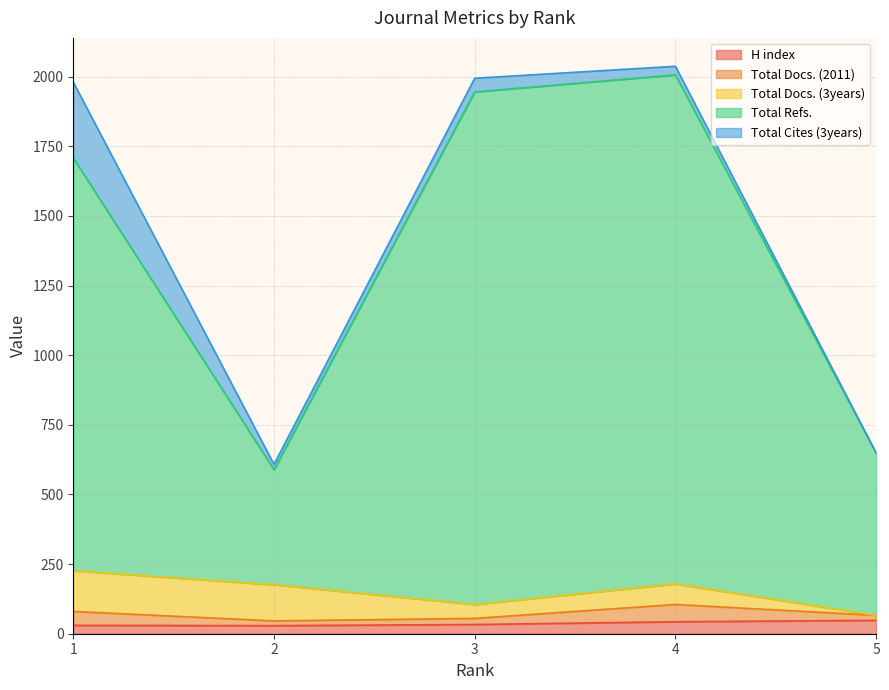

How many lines are shown in the chart?

5